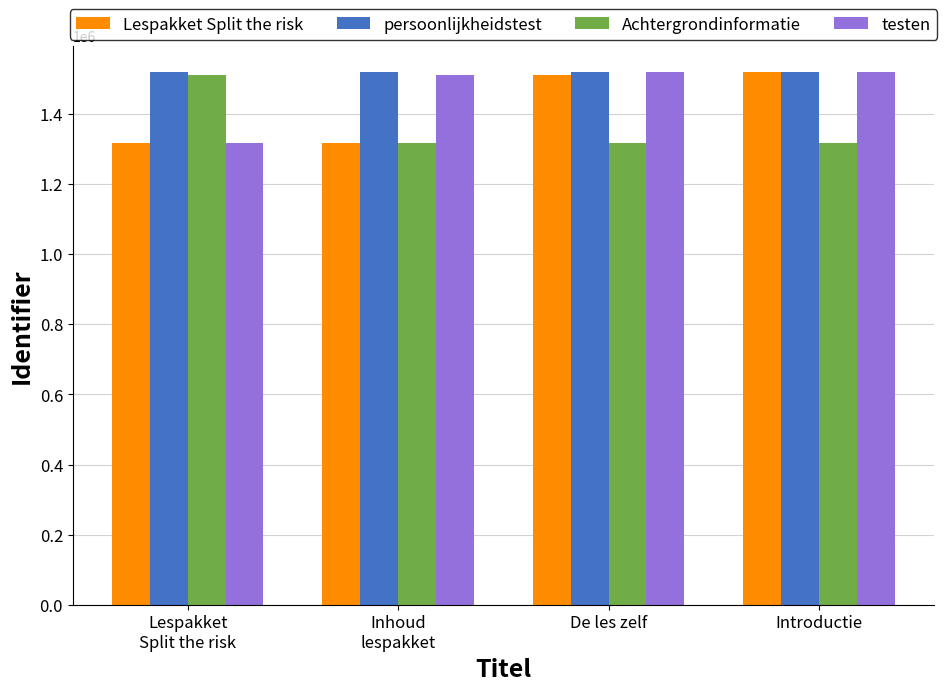

What is the highest value of the Lespakket Split the risk series?

1516818